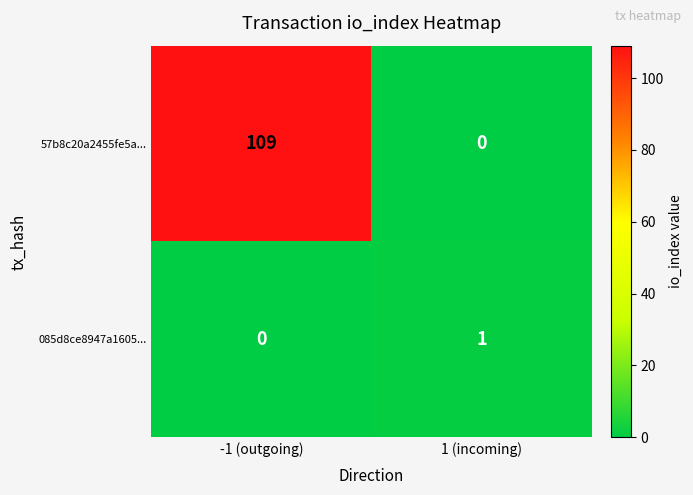

List the series in order of their peak value, highest first.

57b8c20a2455fe5a..., 085d8ce8947a1605...